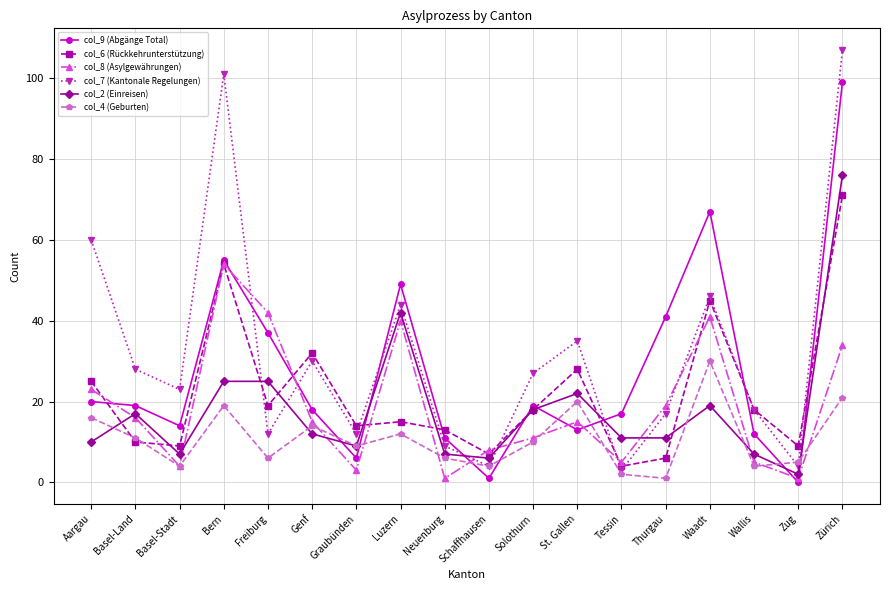

Does the chart display data point markers on the line(s)?

Yes